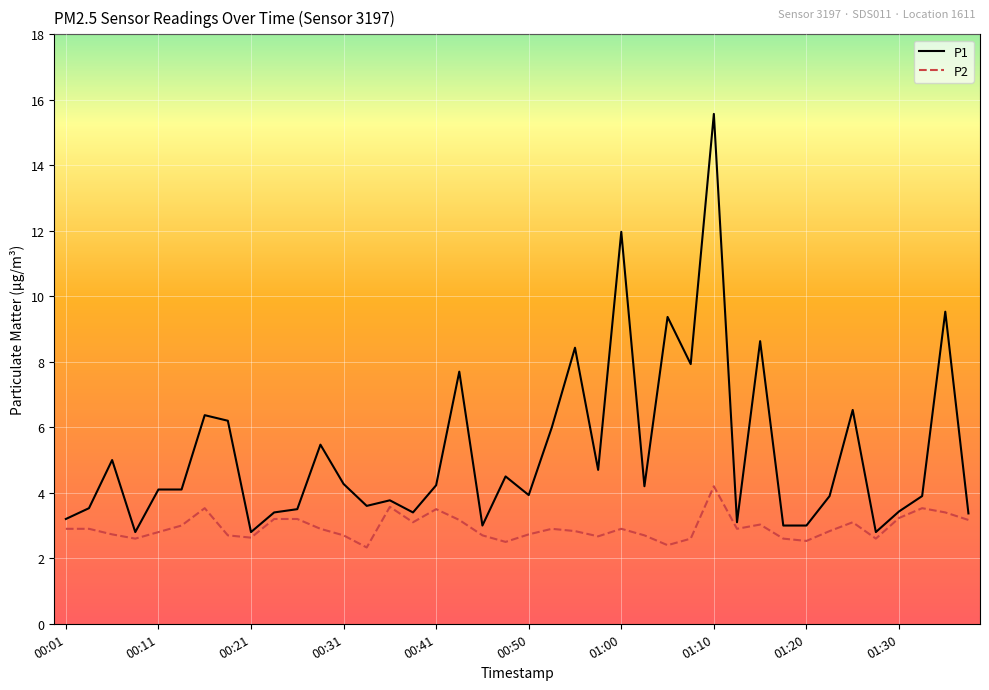

True or false: P1 and P2 cross at least once.

False